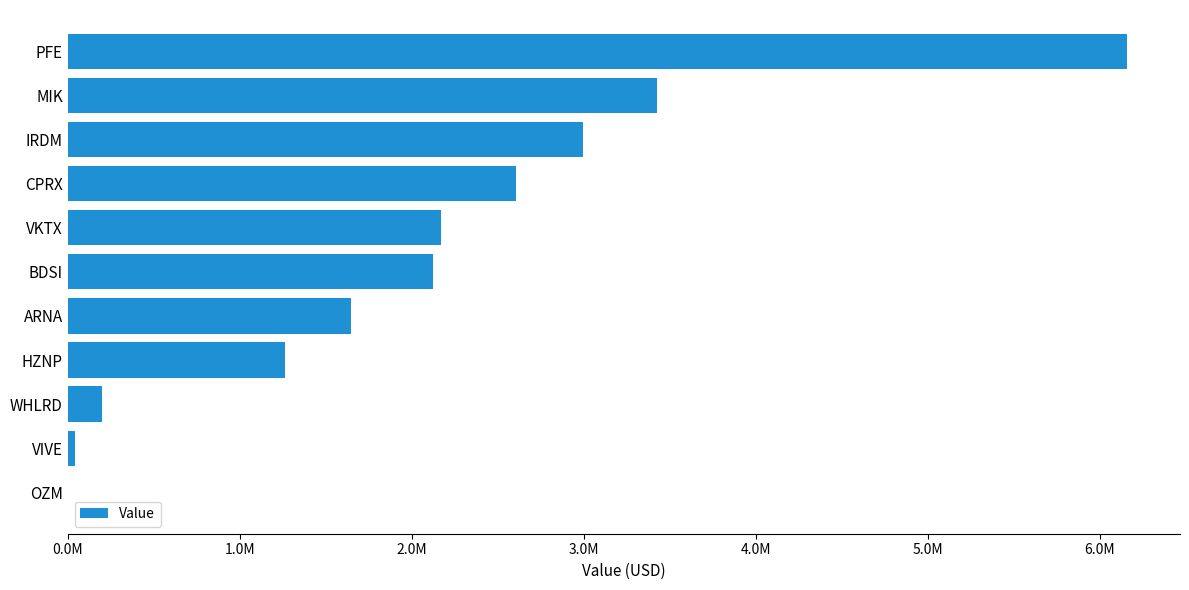

Are the bars horizontal?

Yes